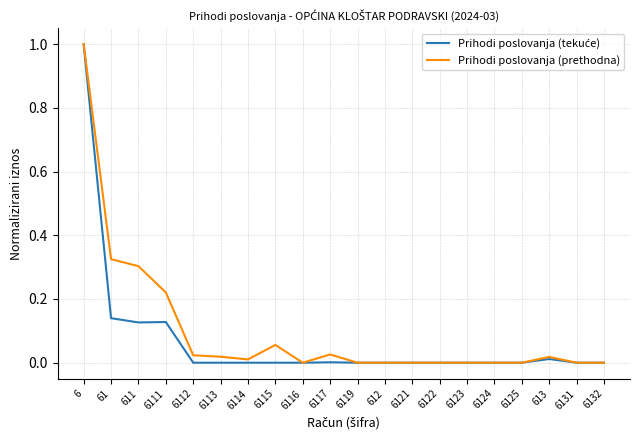

True or false: Prihodi poslovanja (prethodna) has a value of 0.5 at 6122.

False